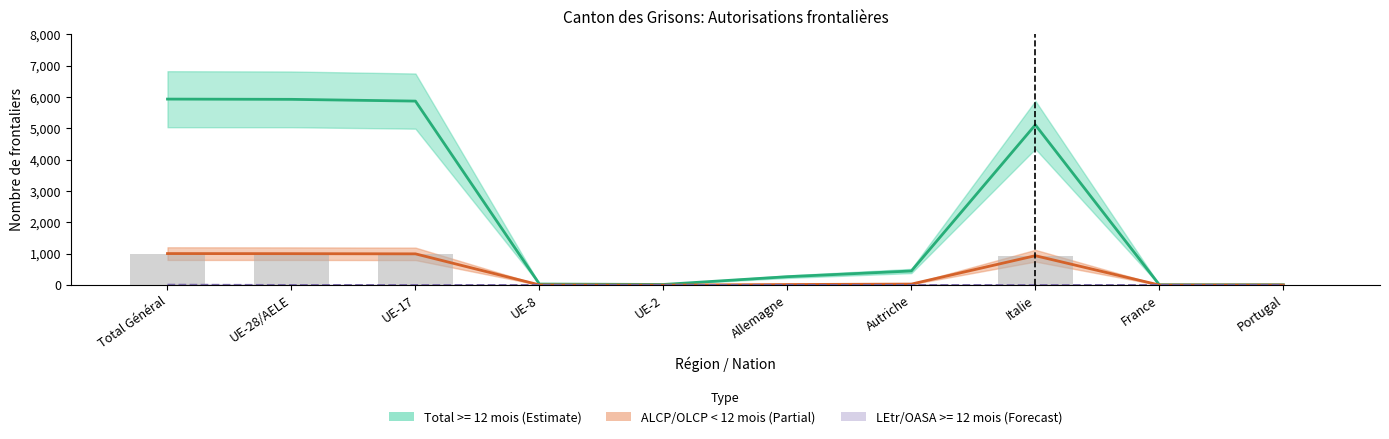

How many groups of bars are there?

10